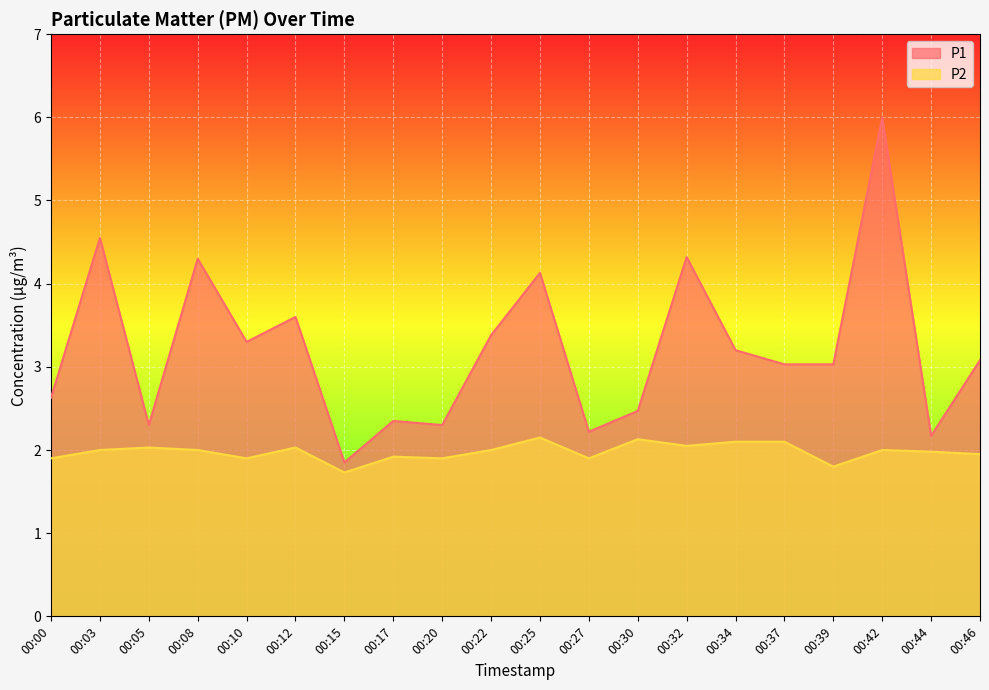

Which has a higher value, 00:05 or 00:25?

00:25